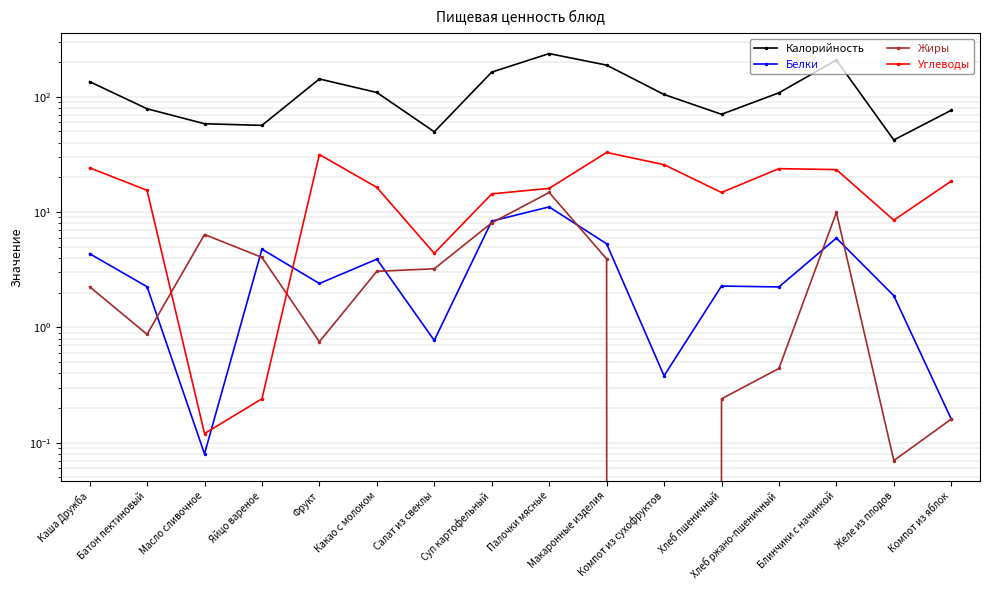

What position from the right is Батон пектиновый?

15